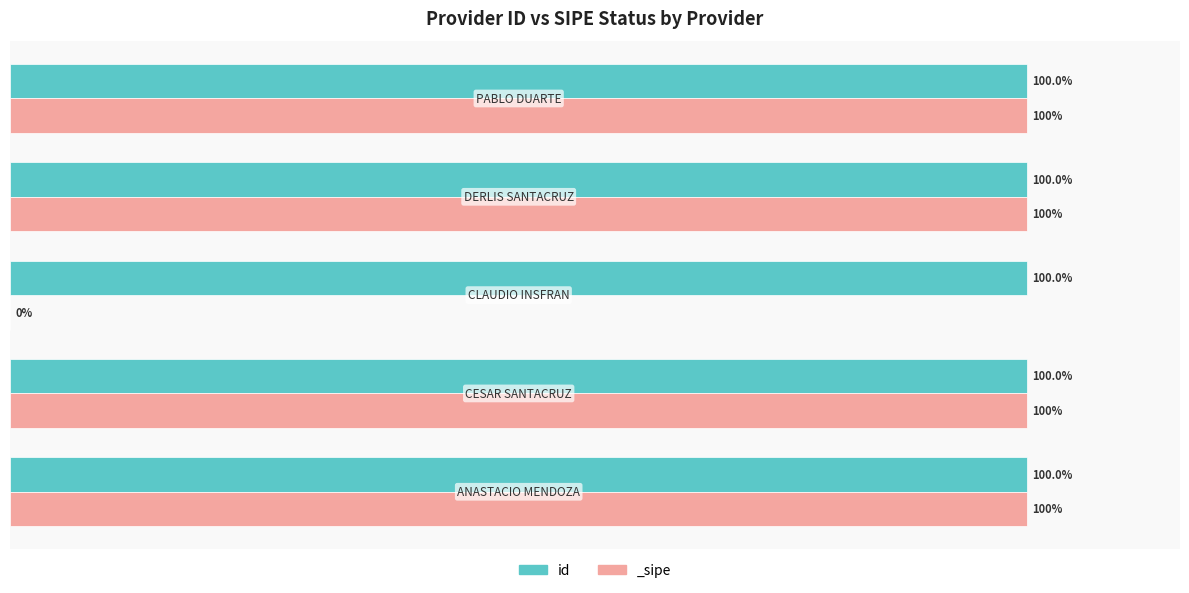

Between derlis-ramon-santacruz and pablo-florenciano-duarte, which is larger?

derlis-ramon-santacruz